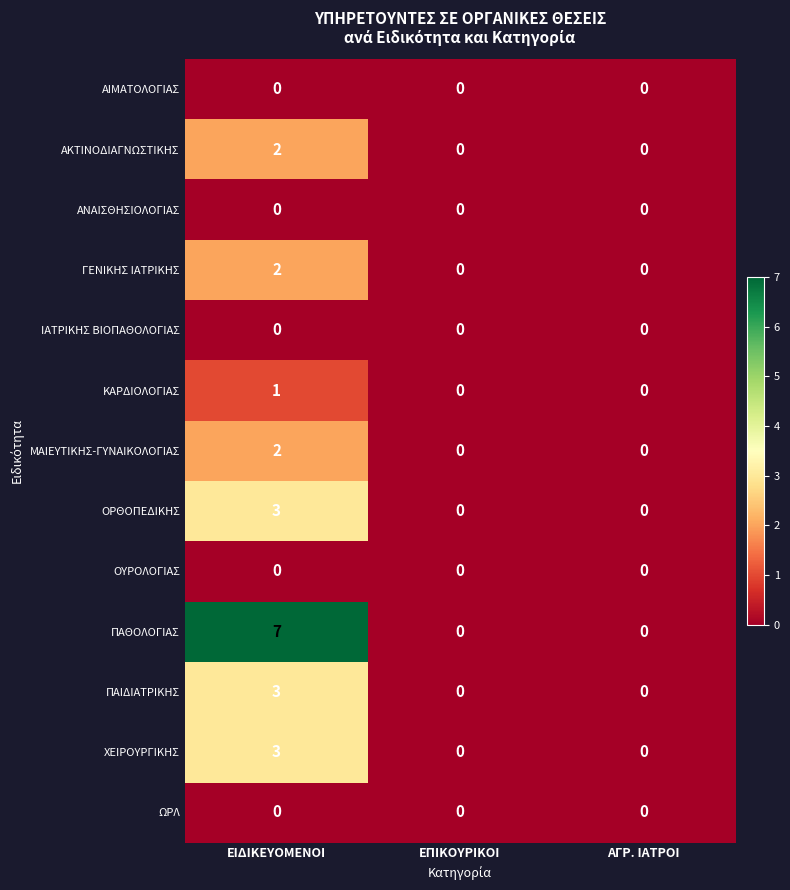

What is the difference between the maximum and second lowest values in the ΠΑΘΟΛΟΓΙΑΣ series?

7